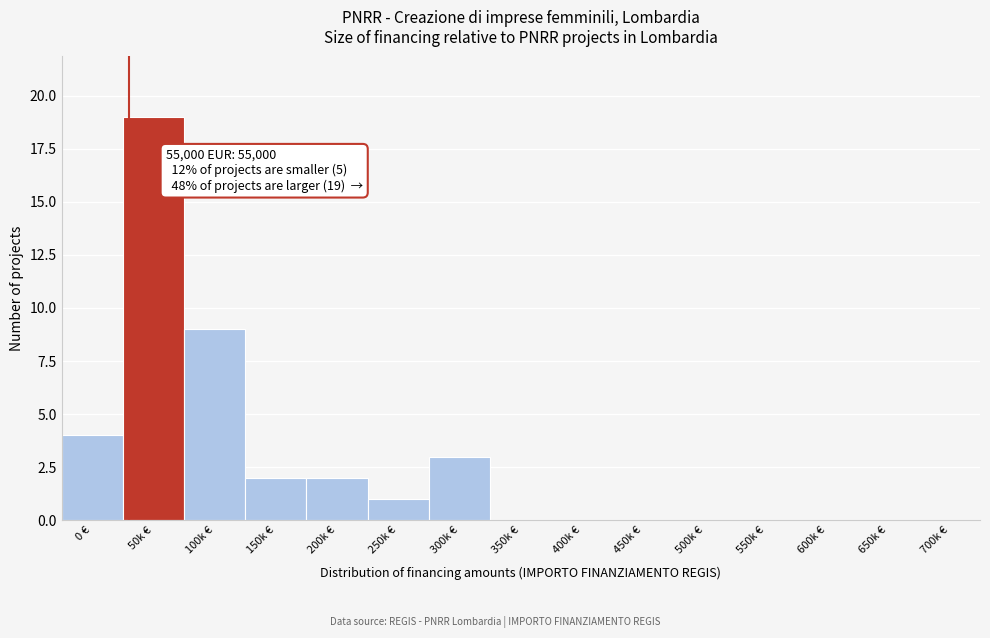

Reading right to left, transcribe all the data shown in this chart.

700k €=0	650k €=0	600k €=0	550k €=0	500k €=0	450k €=0	400k €=0	350k €=0	300k €=3	250k €=1	200k €=2	150k €=2	100k €=9	50k €=19	0 €=4